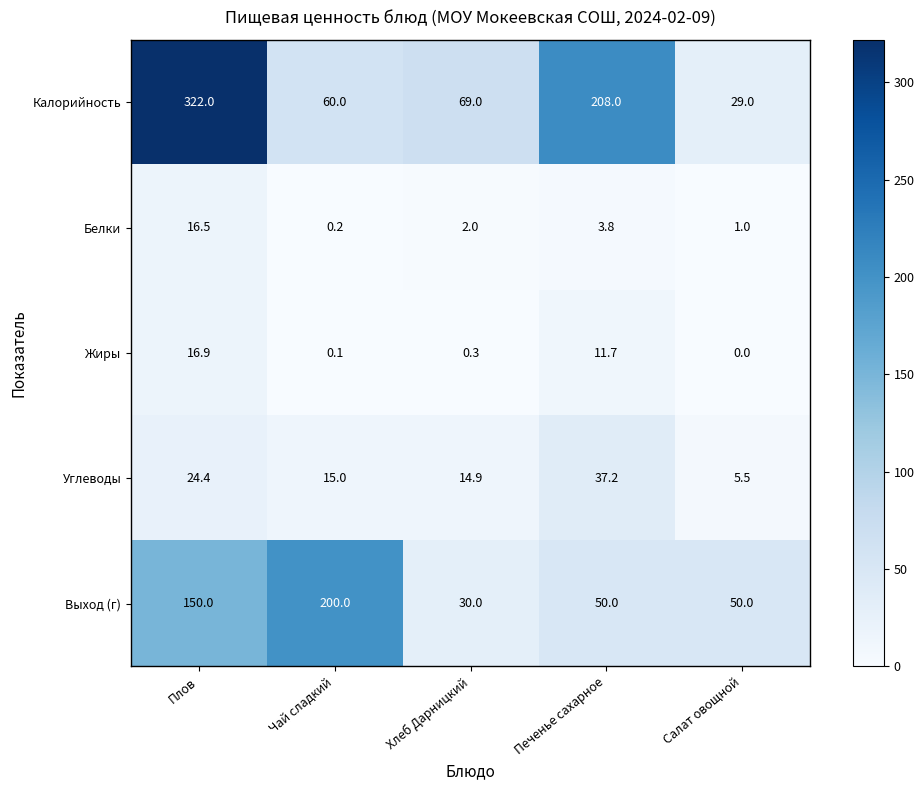

What is the difference between the highest and lowest values at Хлеб Дарницкий?

68.7